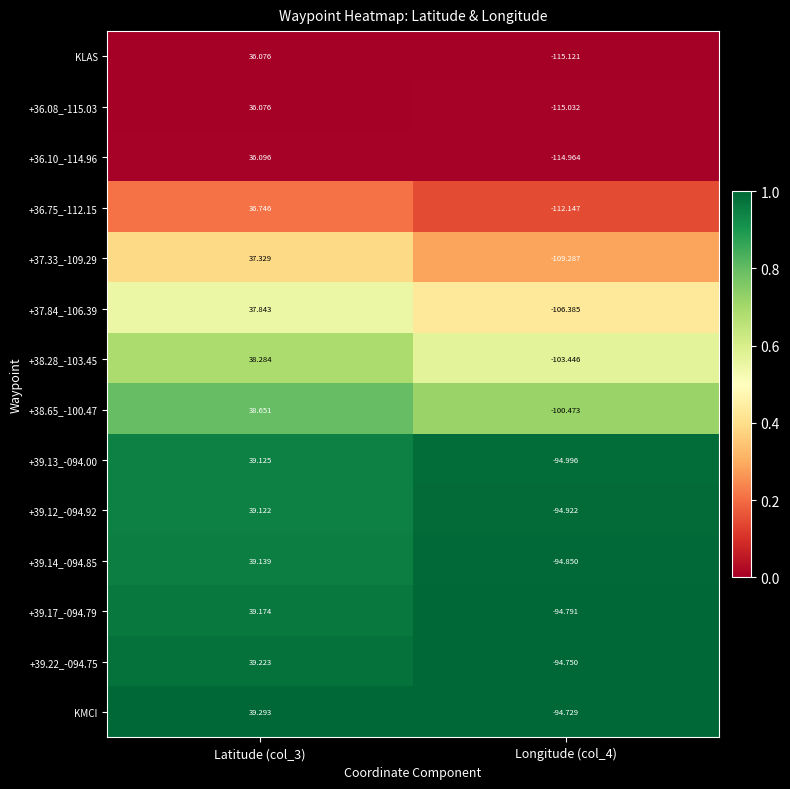

Which series changed the most between Latitude (col_3) and Longitude (col_4)?

KLAS